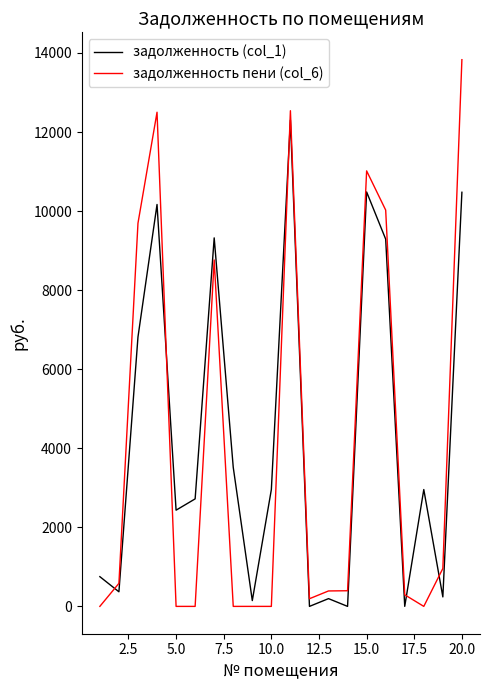

List the series in order of their peak value, lowest first.

задолженность (col_1), задолженность пени (col_6)